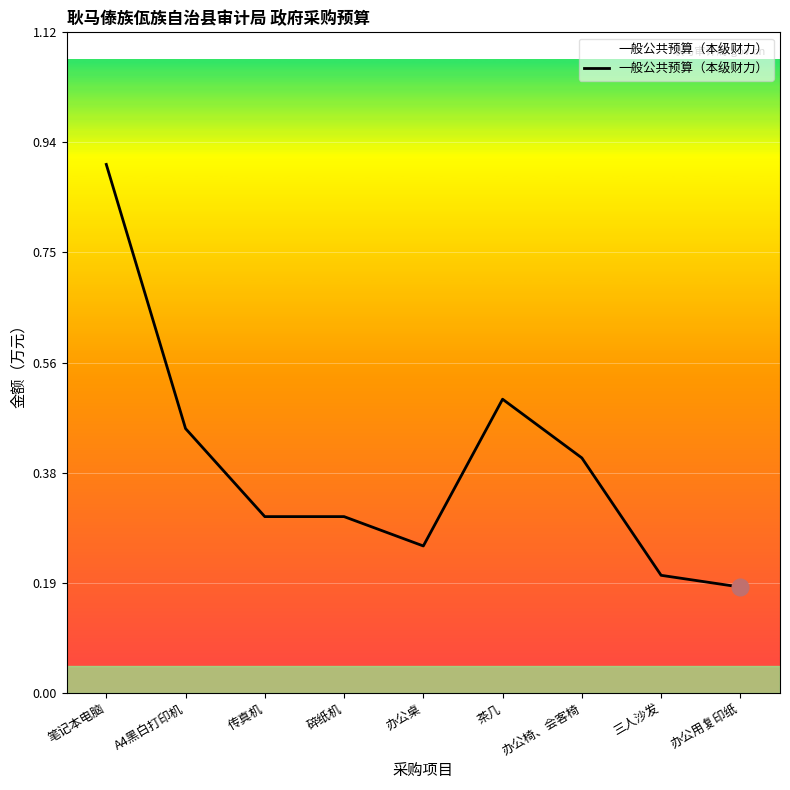

Does the chart display data point markers on the line(s)?

No